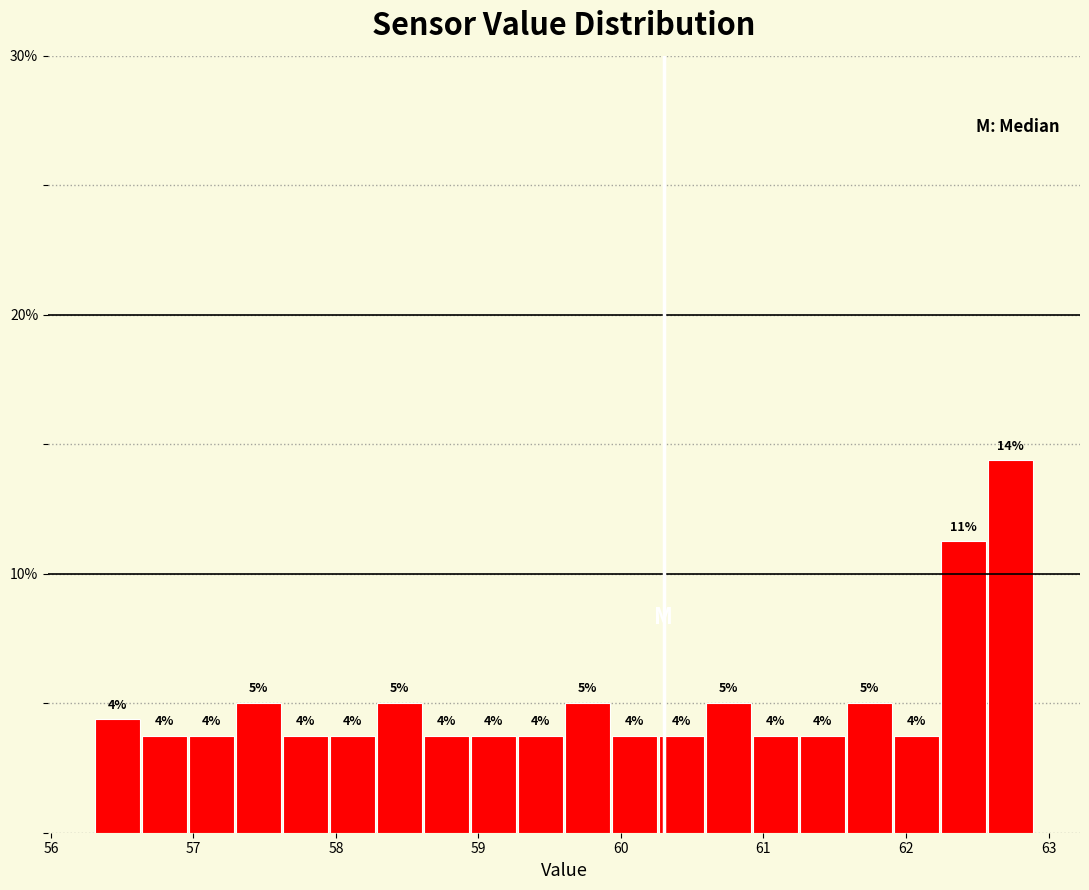

Around what value on the x-axis is the tallest bar? Give the approximate position of its centre, as read against the axis.

62.7